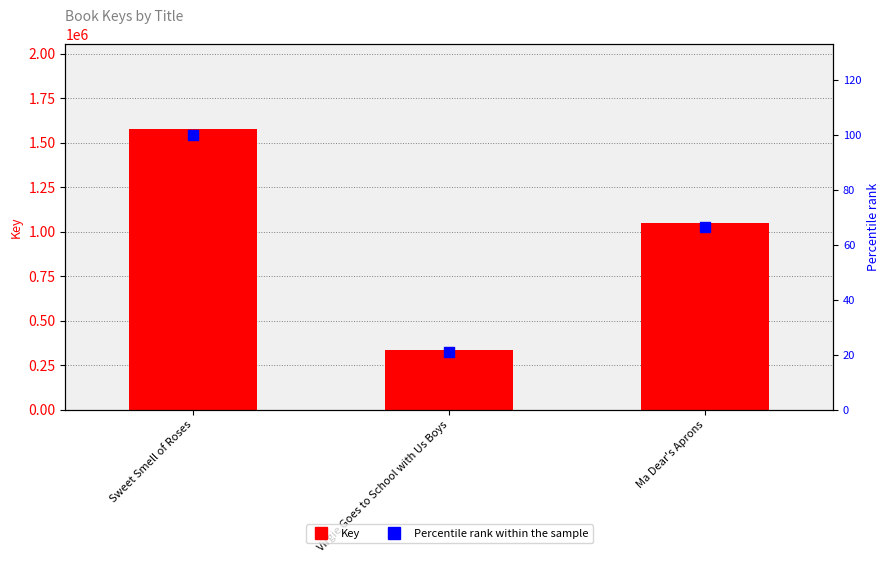

Which series reaches the minimum Y coordinate?

Percentile rank within the sample